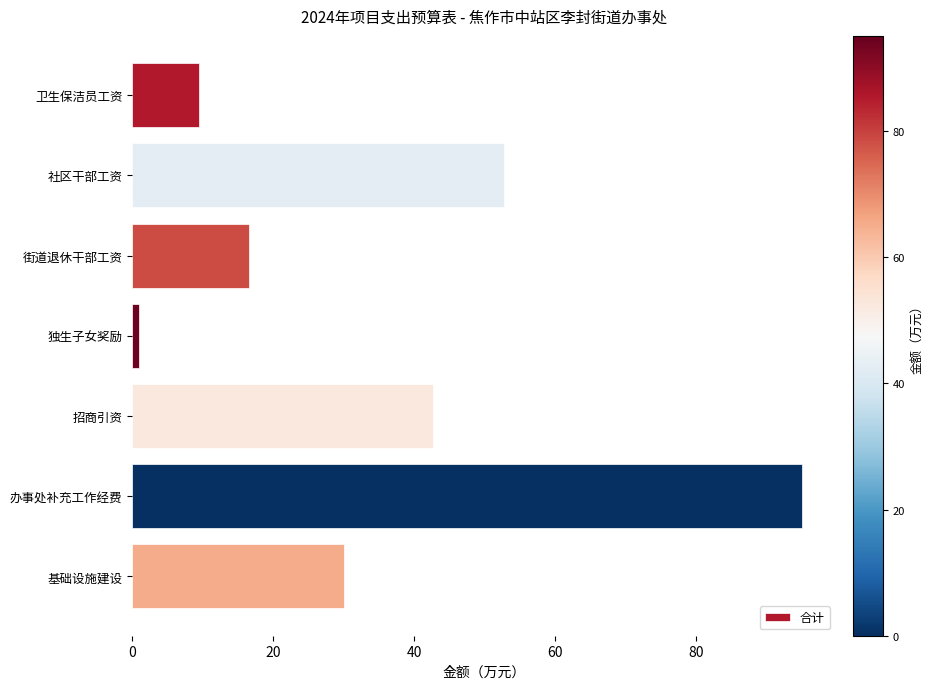

List the labels in order of value, smallest first.

独生子女奖励, 卫生保洁员工资, 街道退休干部工资, 基础设施建设, 招商引资, 社区干部工资, 办事处补充工作经费